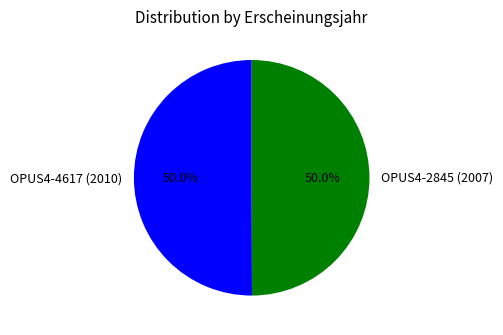

Combined, what portion of the pie is OPUS4-4617 (2010) and OPUS4-2845 (2007)?

100.0%